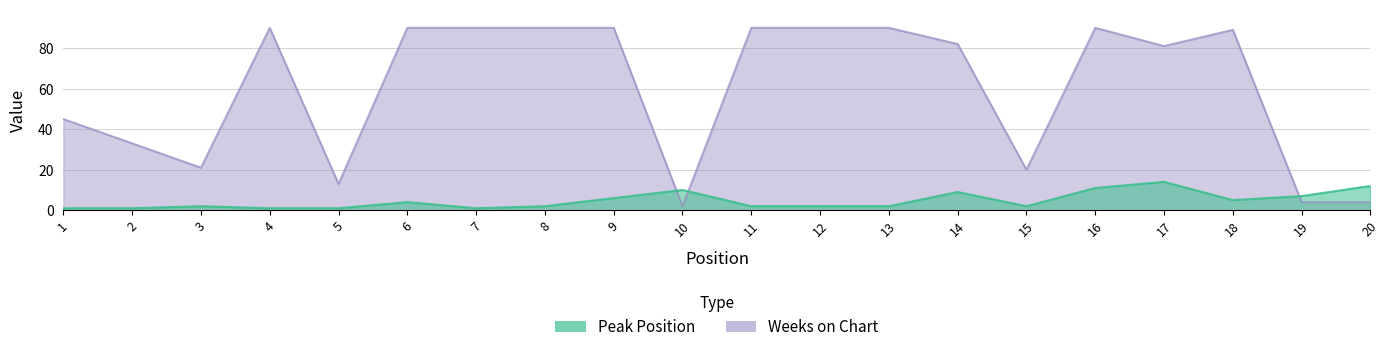

Which series ends up on top after the final intersection of Weeks on Chart and Peak Position?

Peak Position